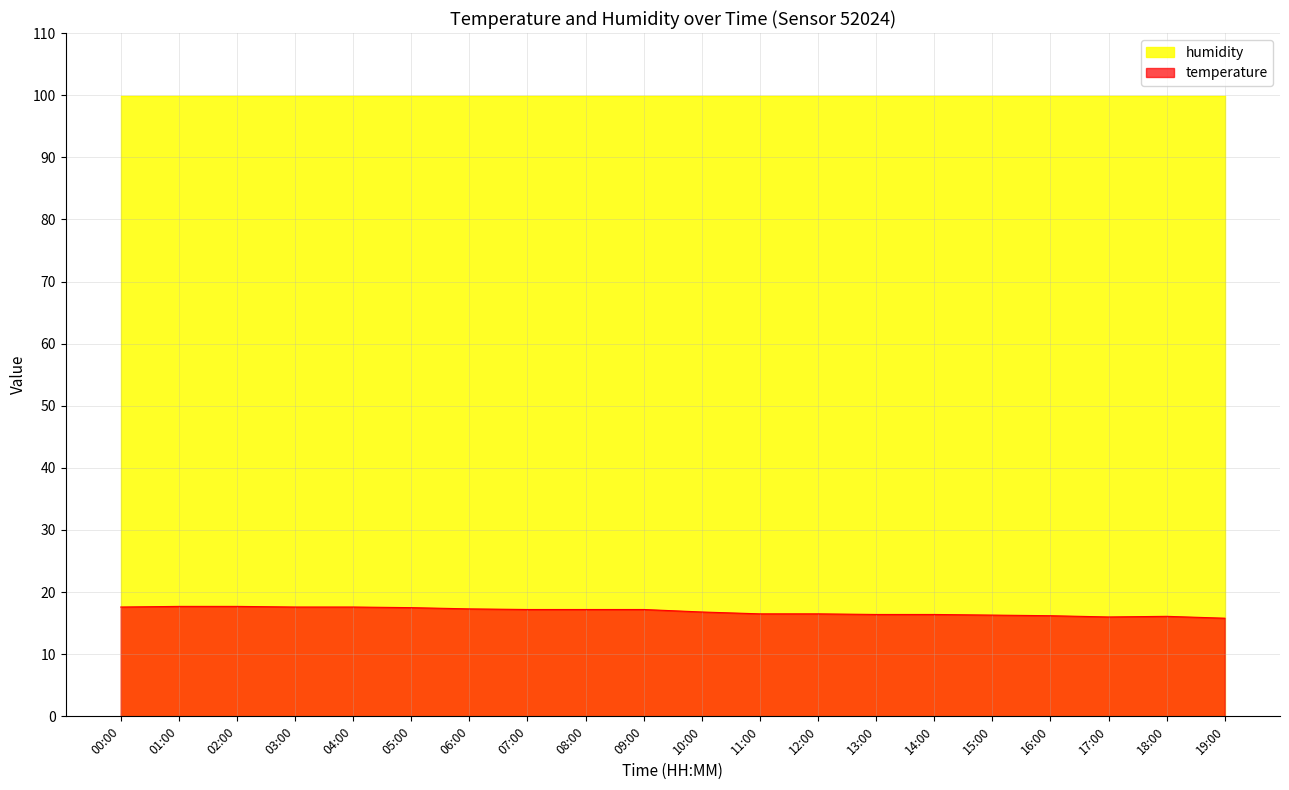

What is the label of the 1st point from the left?

00:00